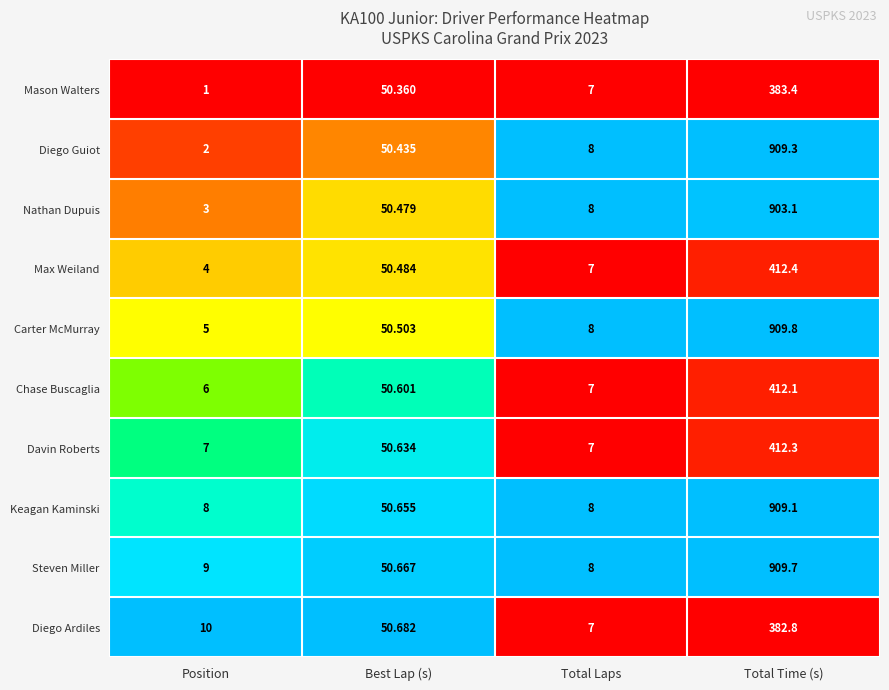

At which category does the chart reach its minimum across all series?

Position